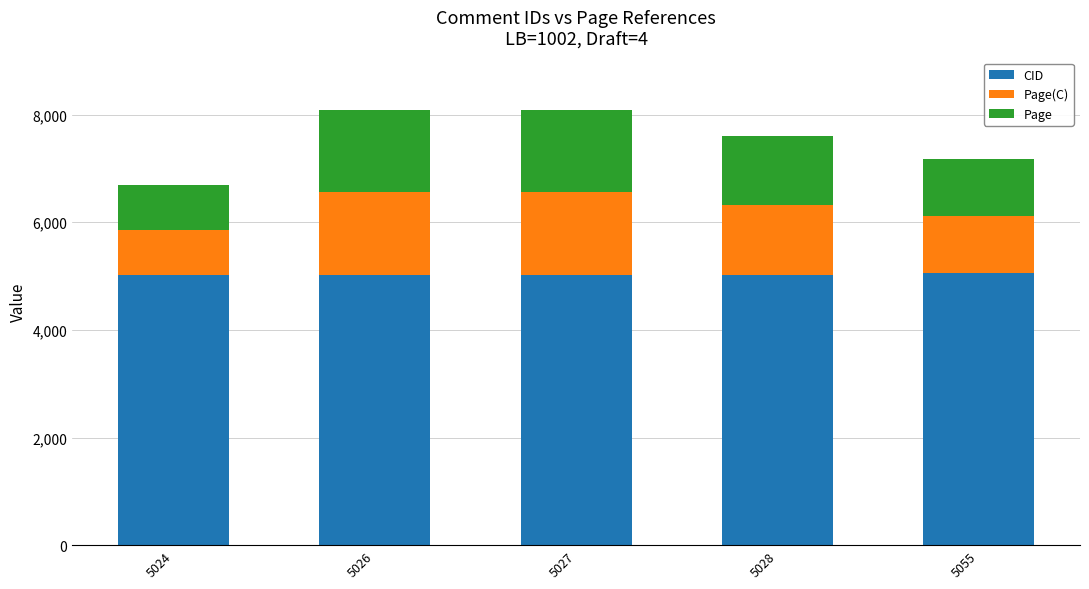

The CID series shows 5026 at 5026. True or false?

True